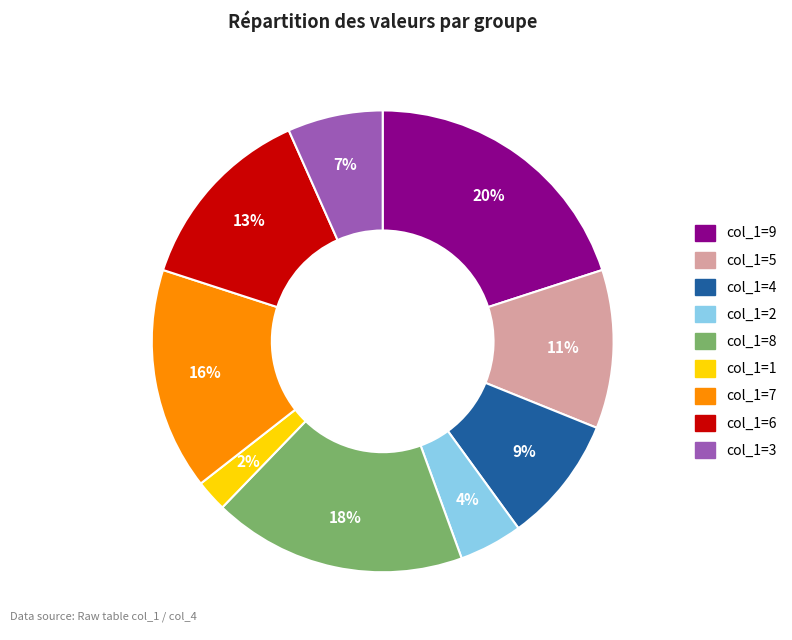

Is there a majority slice in this chart?

No